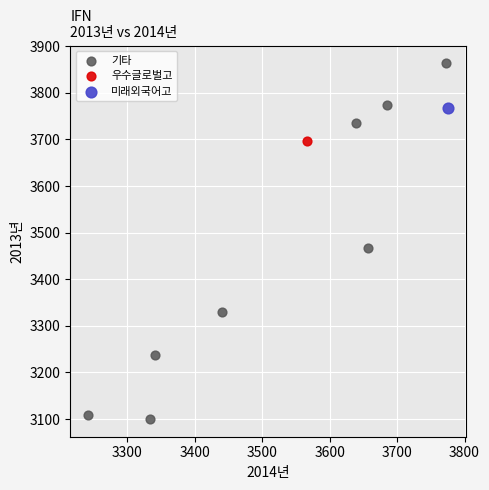

What are all the series names shown in the legend?

기타, 우수글로벌고, 미래외국어고